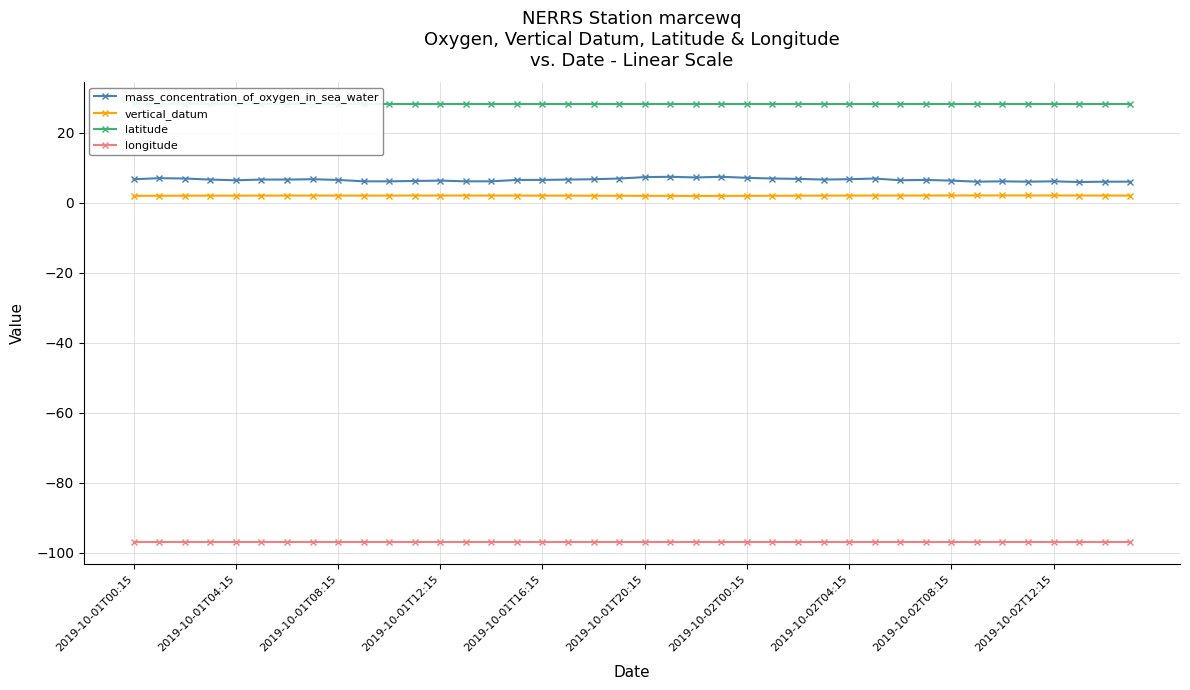

True or false: longitude has a value of -19.7 at 2019-10-01T00:15.

False